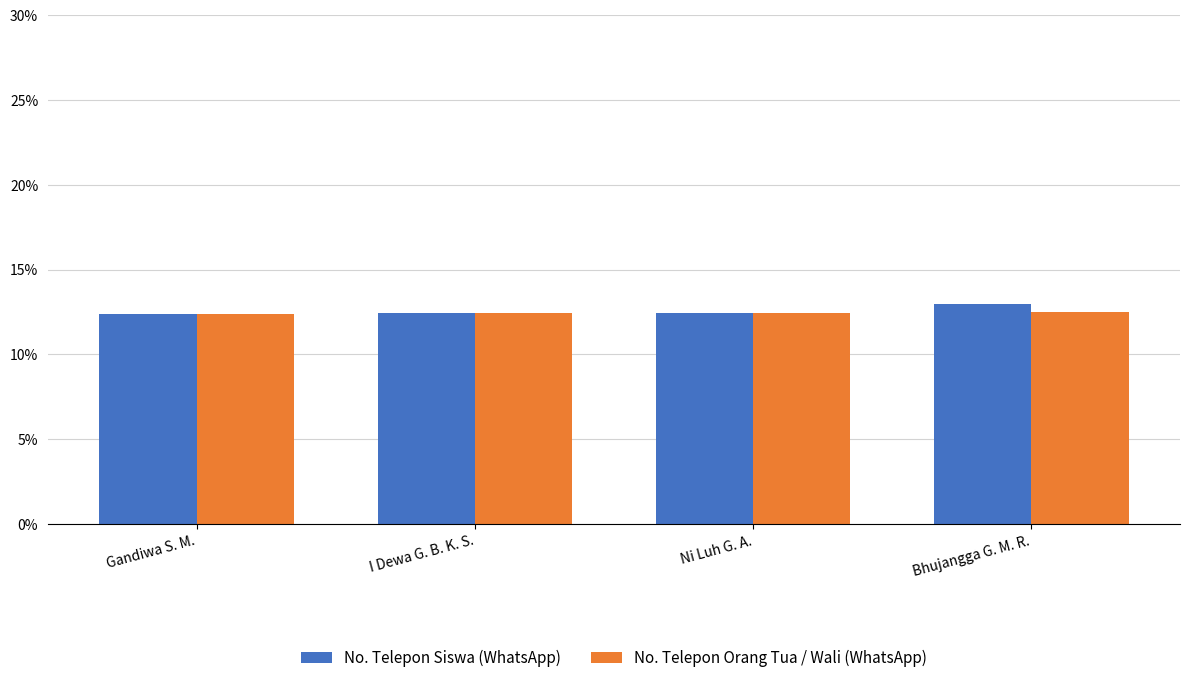

At how many categories does at least one series exceed 12?

4